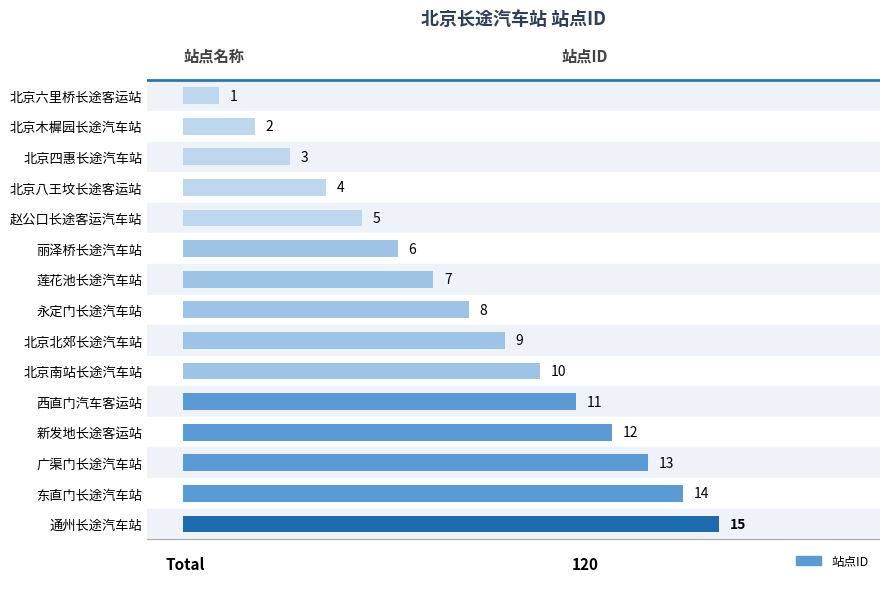

What is the maximum value shown in the chart?

15